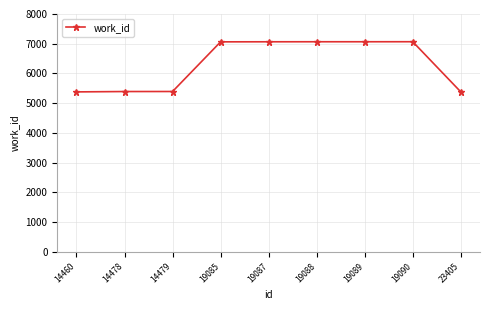

What is the minimum value shown in the chart?

5379